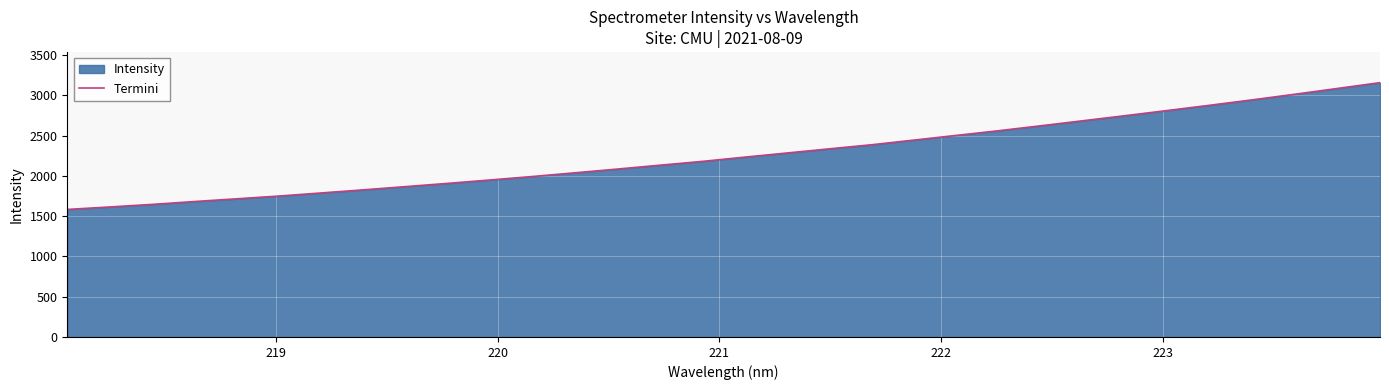

True or false: the data has more than 0 interior local peaks.

False